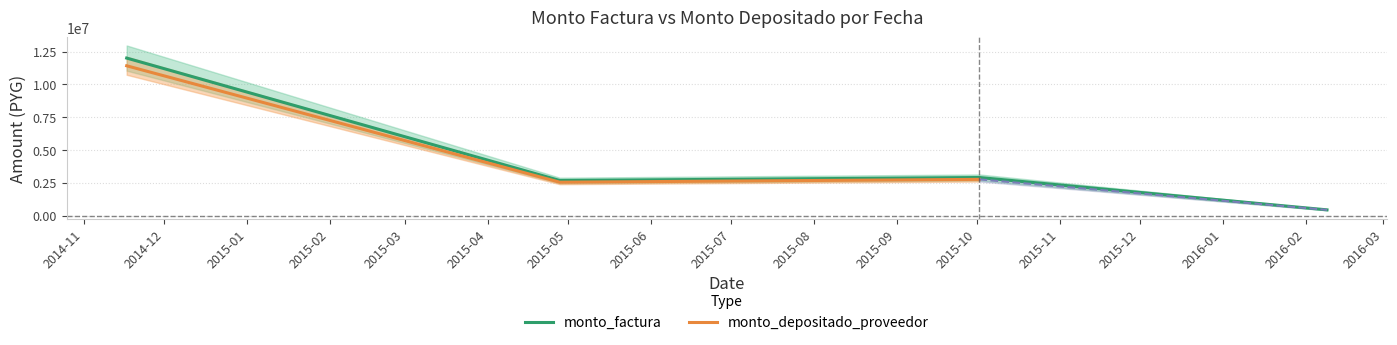

Count the number of categories in the chart.

4